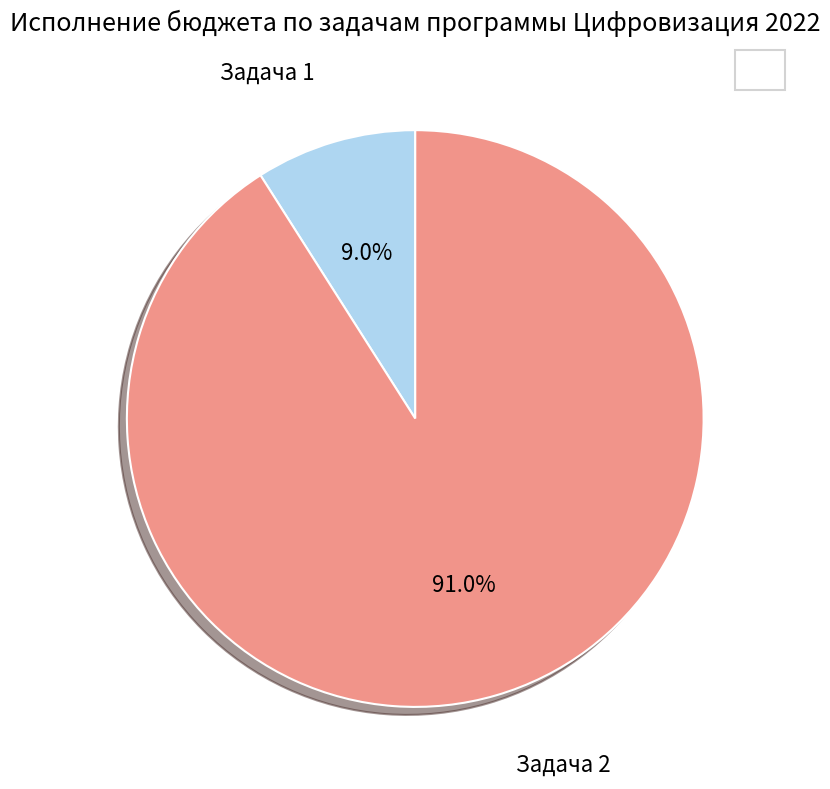

Does any single category account for the majority?

Yes